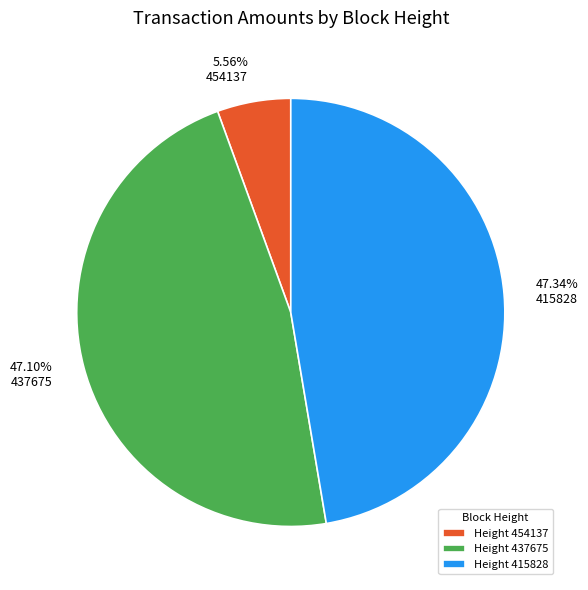

To the nearest percent, what is the difference between the largest and smallest slice percentages?

42%